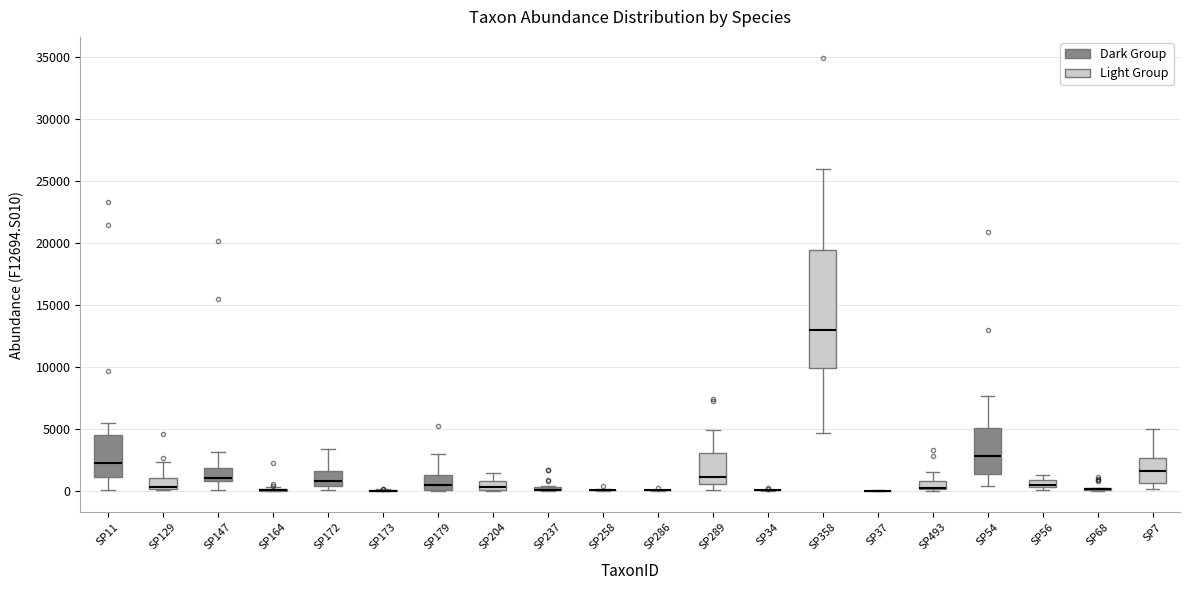

Where is the upper edge of the box for SP56 on the y-axis? The values are not printed on the chart, so give them approximately, as read against the axis.

1000